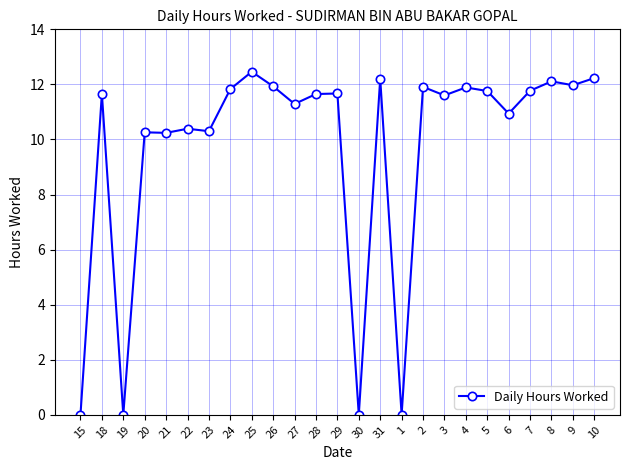

Does the chart have visible grid lines?

Yes